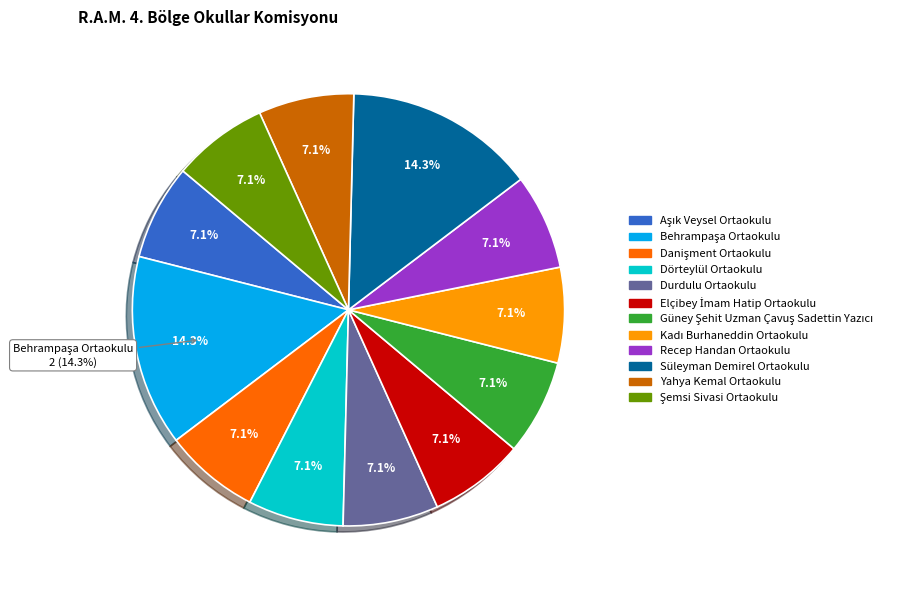

To the nearest percent, what percentage of the pie is Danişment Ortaokulu?

7%